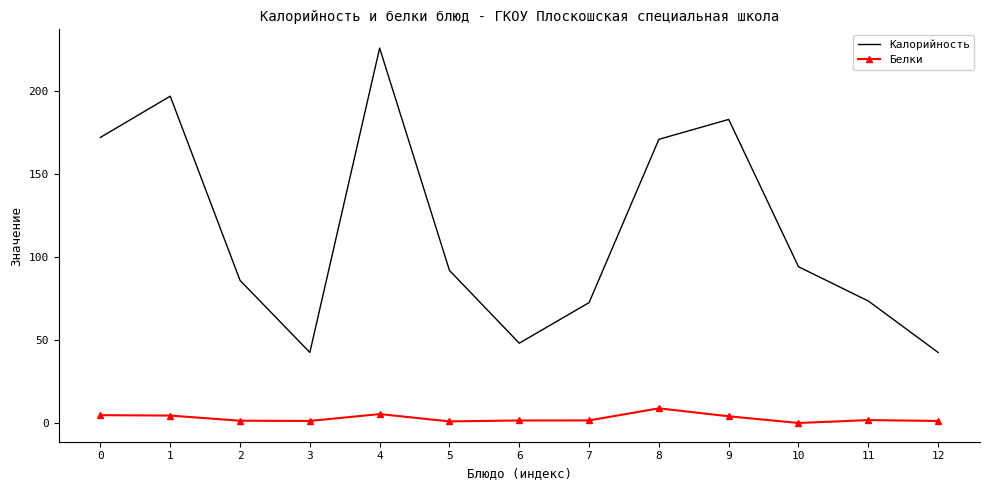

What is the maximum value shown in the chart?

226.0